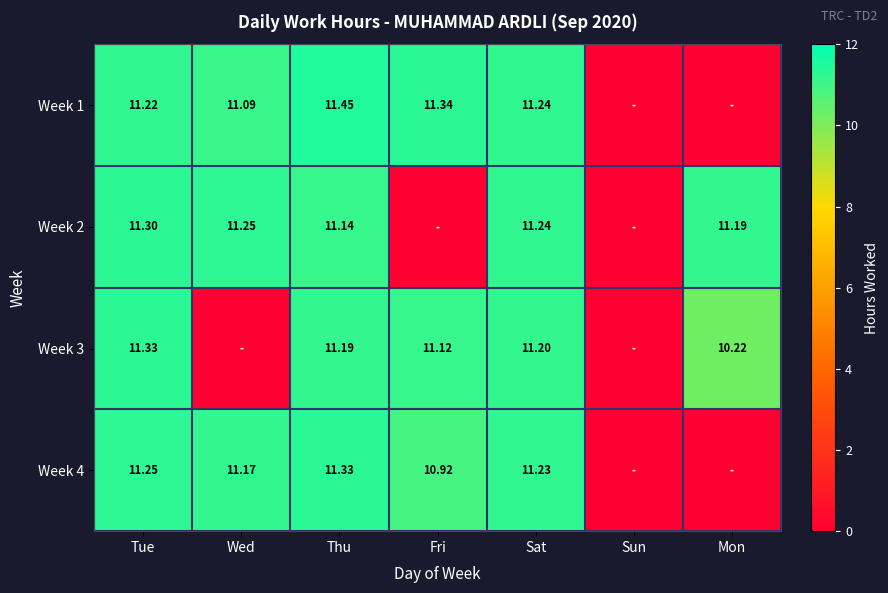

The value of Week 4 at Fri is 5.8. True or false?

False